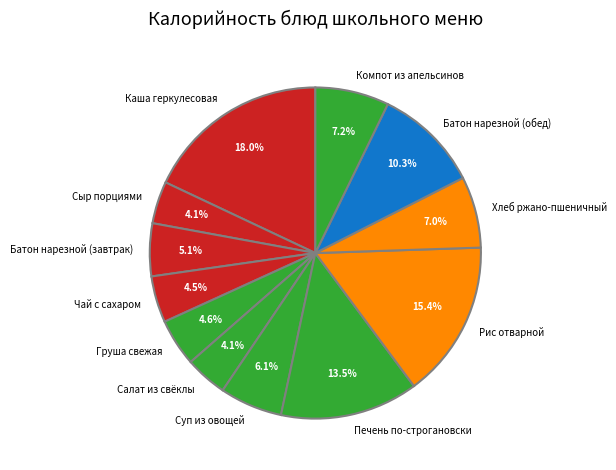

True or false: Батон нарезной (обед) accounts for 23% of the total.

False